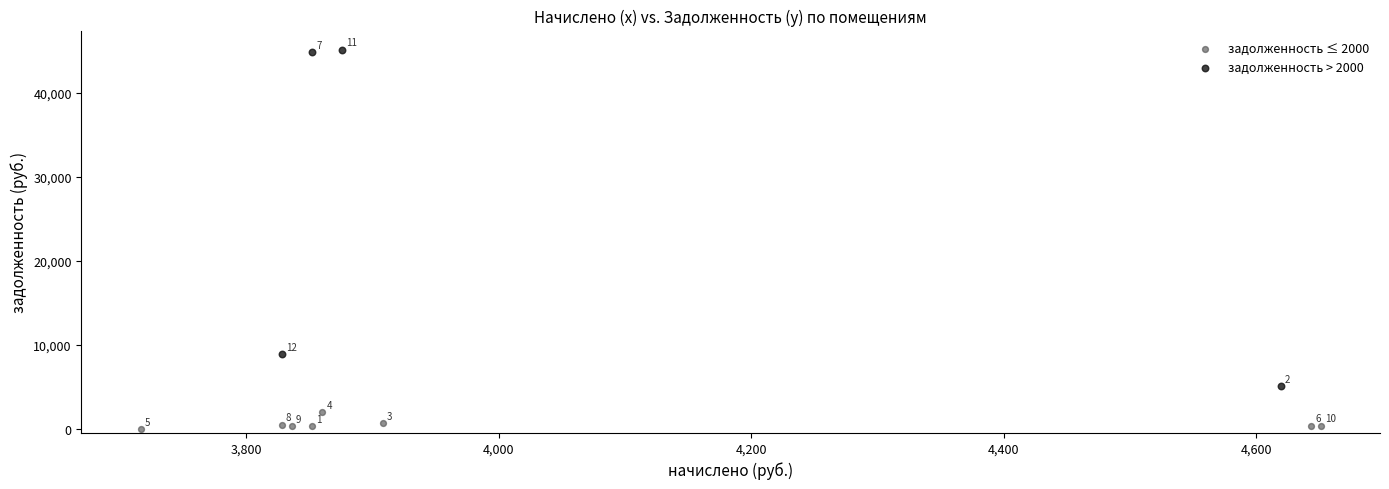

What are all the series names shown in the legend?

задолженность ≤ 2000, задолженность > 2000